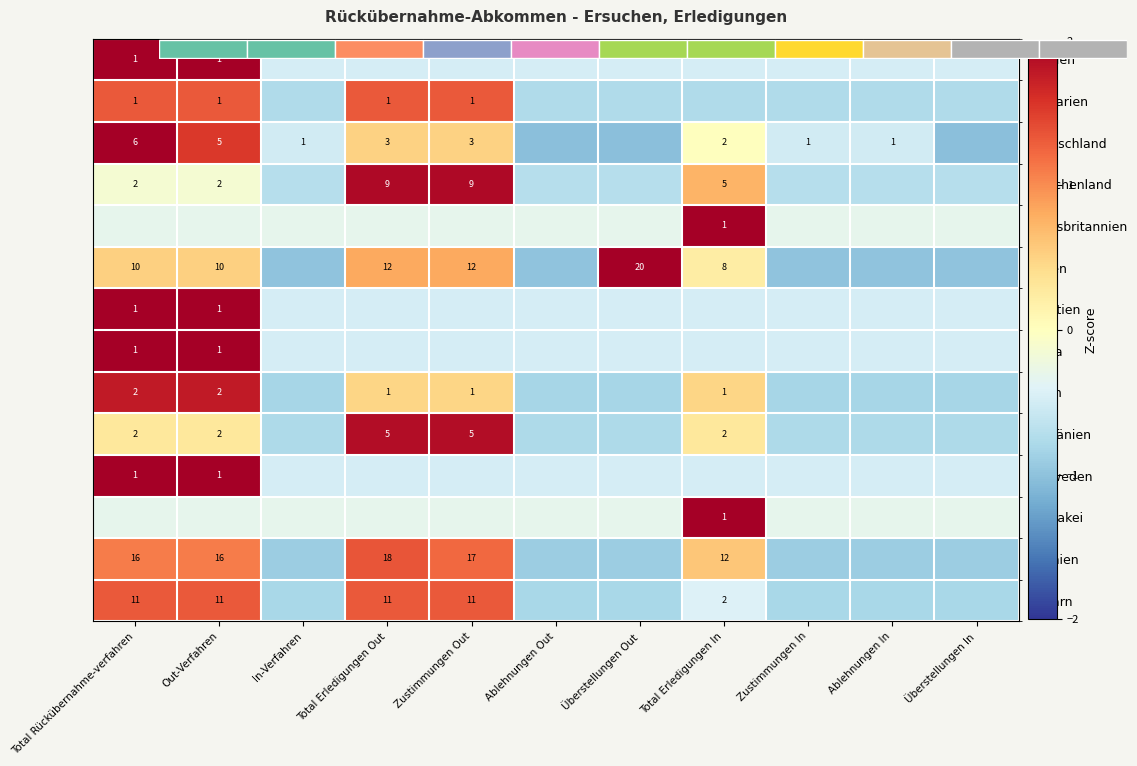

List the labels in order of Rumänien value, largest first.

Total Erledigungen Out, Zustimmungen Out, Total Rückübernahme-verfahren, Out-Verfahren, Total Erledigungen In, In-Verfahren, Ablehnungen Out, Überstellungen Out, Zustimmungen In, Ablehnungen In, Überstellungen In